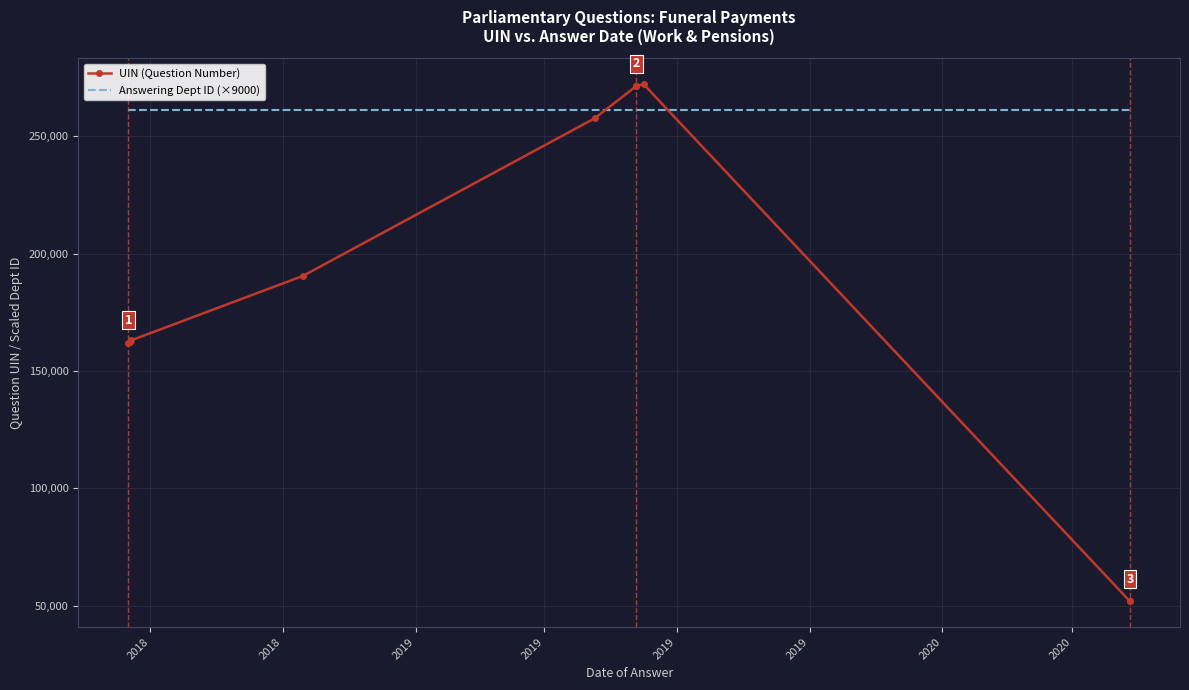

True or false: UIN (Question Number) and Answering Dept ID (×9000) cross at least once.

True